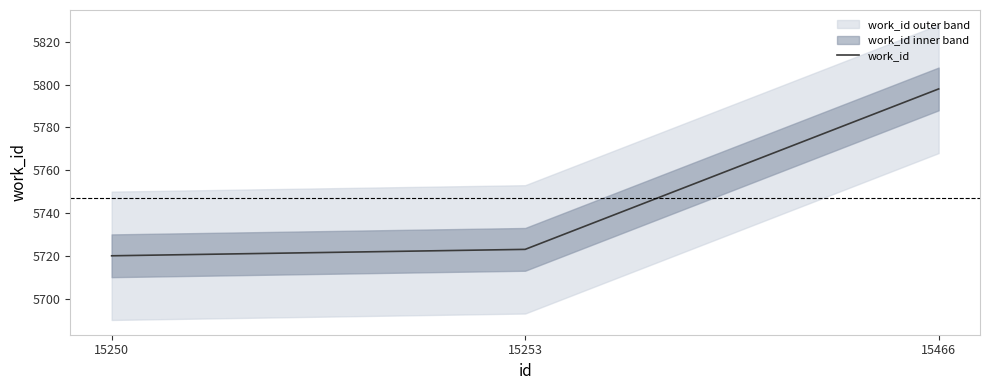

What is the average value?

5747